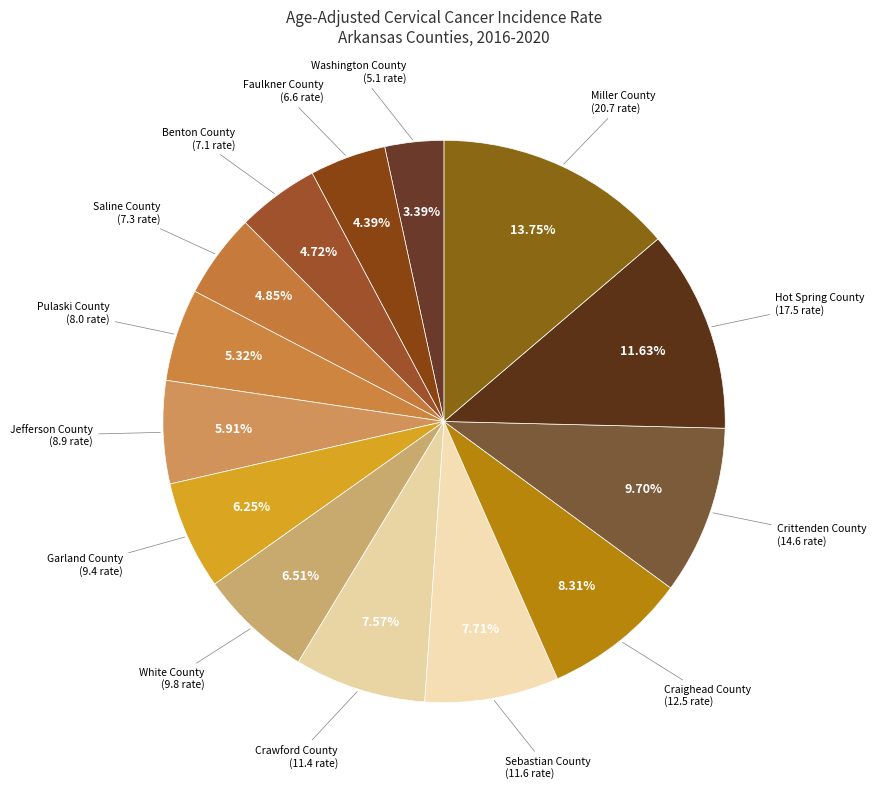

How many segments does this pie chart have?

14